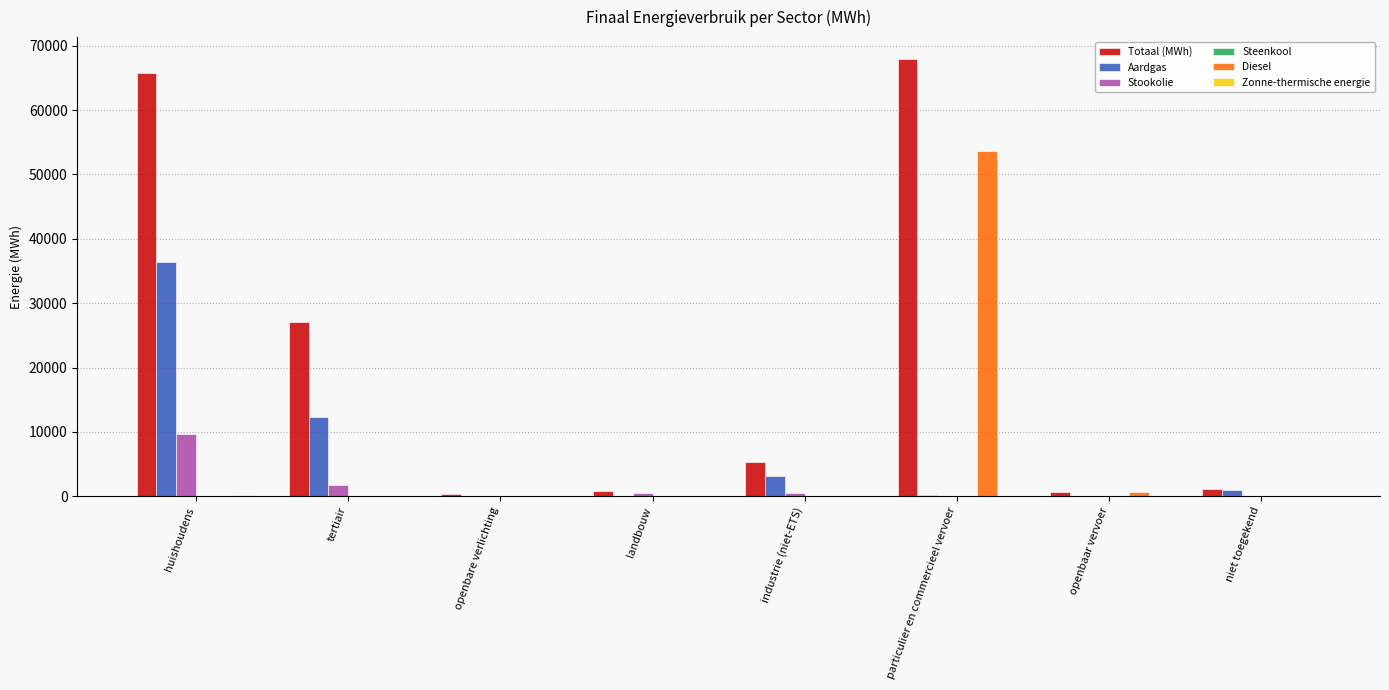

At which category is the sum across all series the highest?

particulier en commercieel vervoer